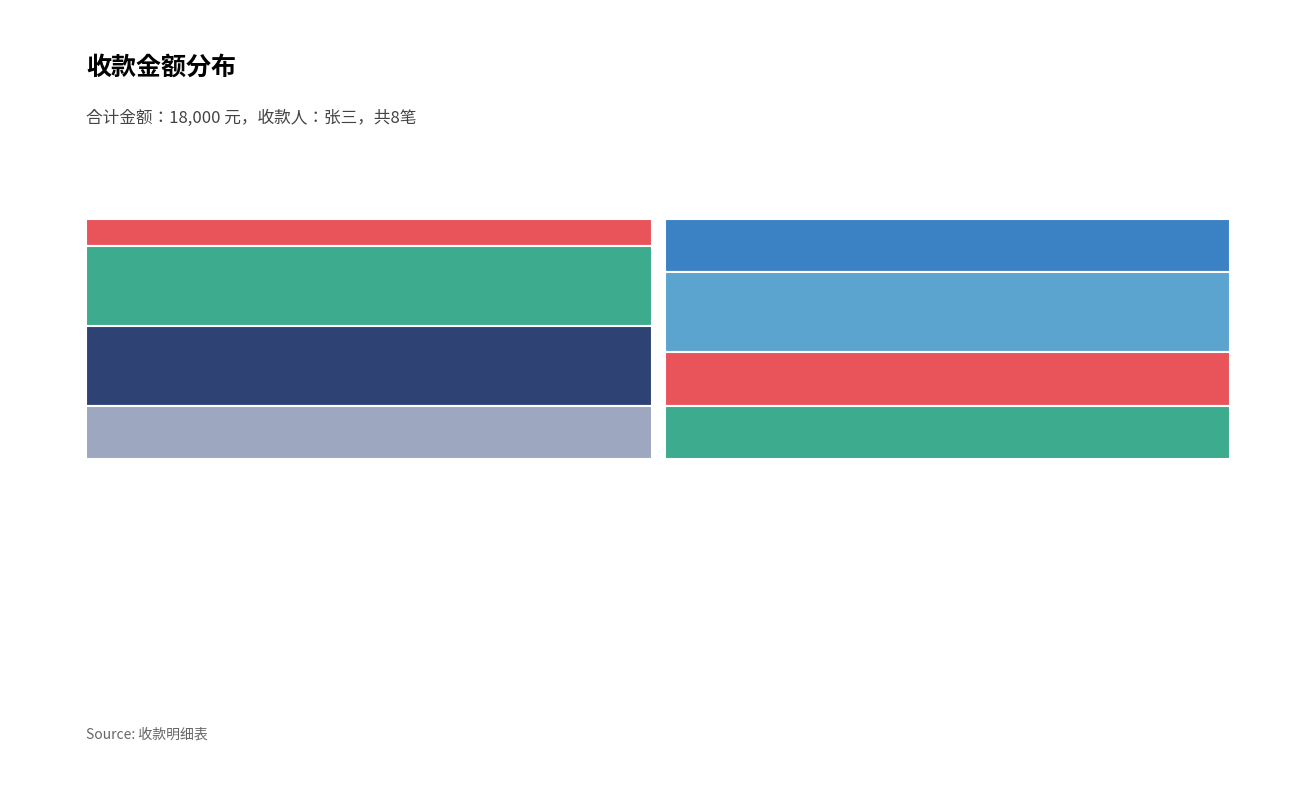

Reading left to right, extract all data points from this chart.

1000	3000	3000	2000	2000	3000	2000	2000